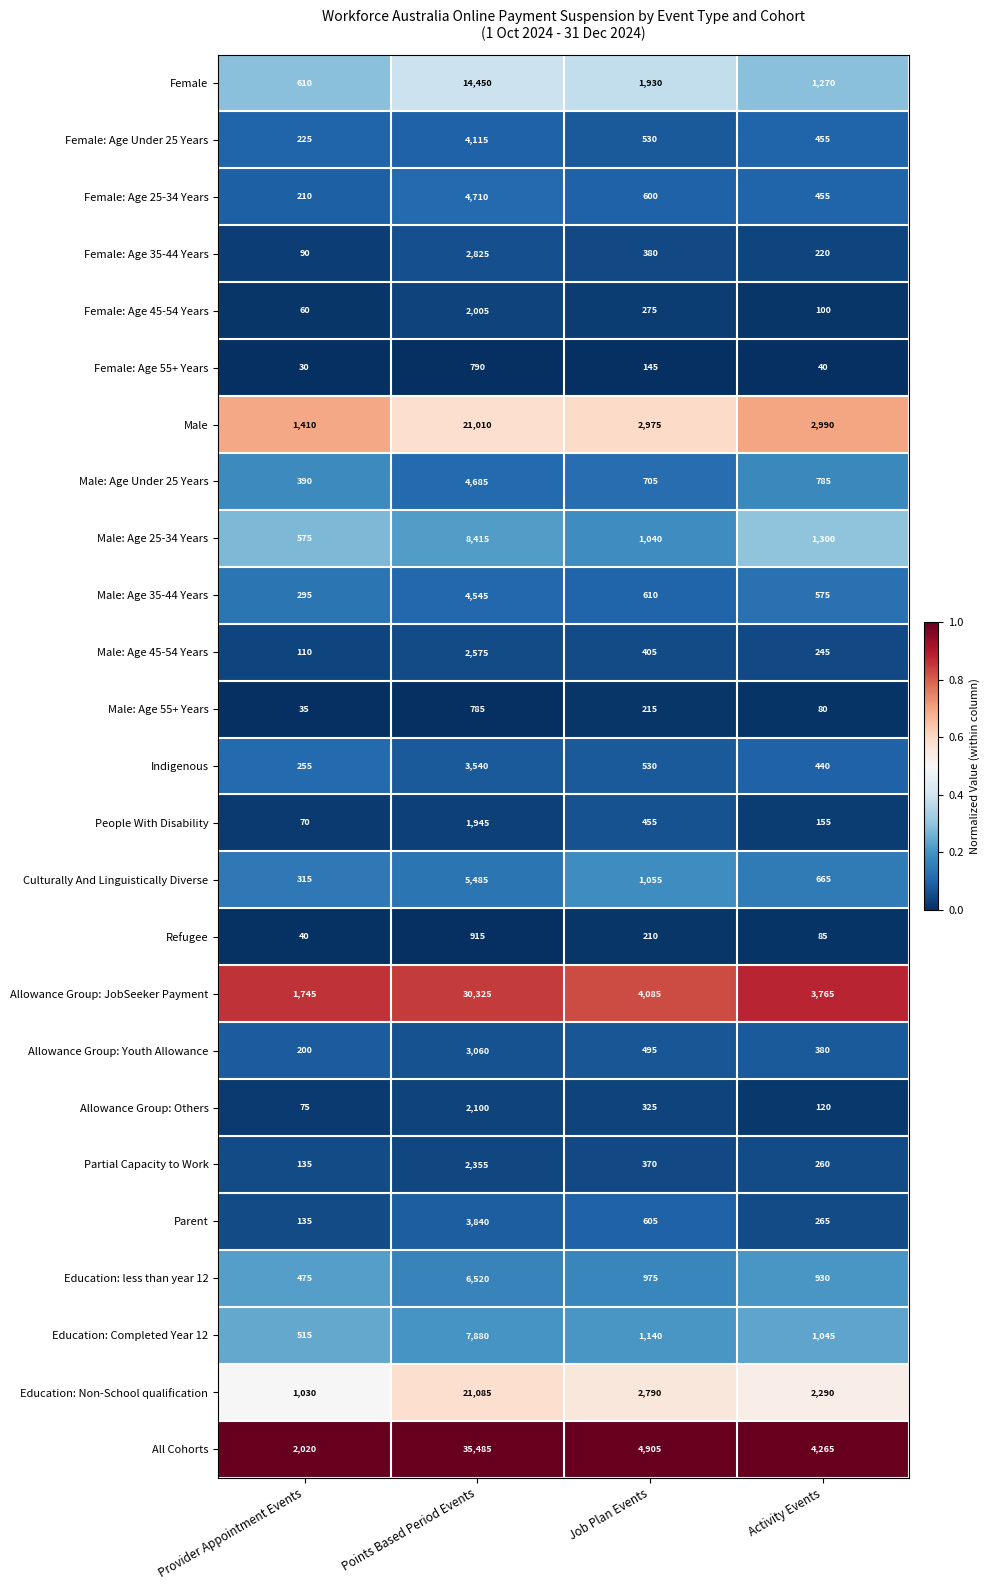

Rank the categories by Female: Age 55+ Years value from highest to lowest.

Points Based Period Events, Job Plan Events, Activity Events, Provider Appointment Events